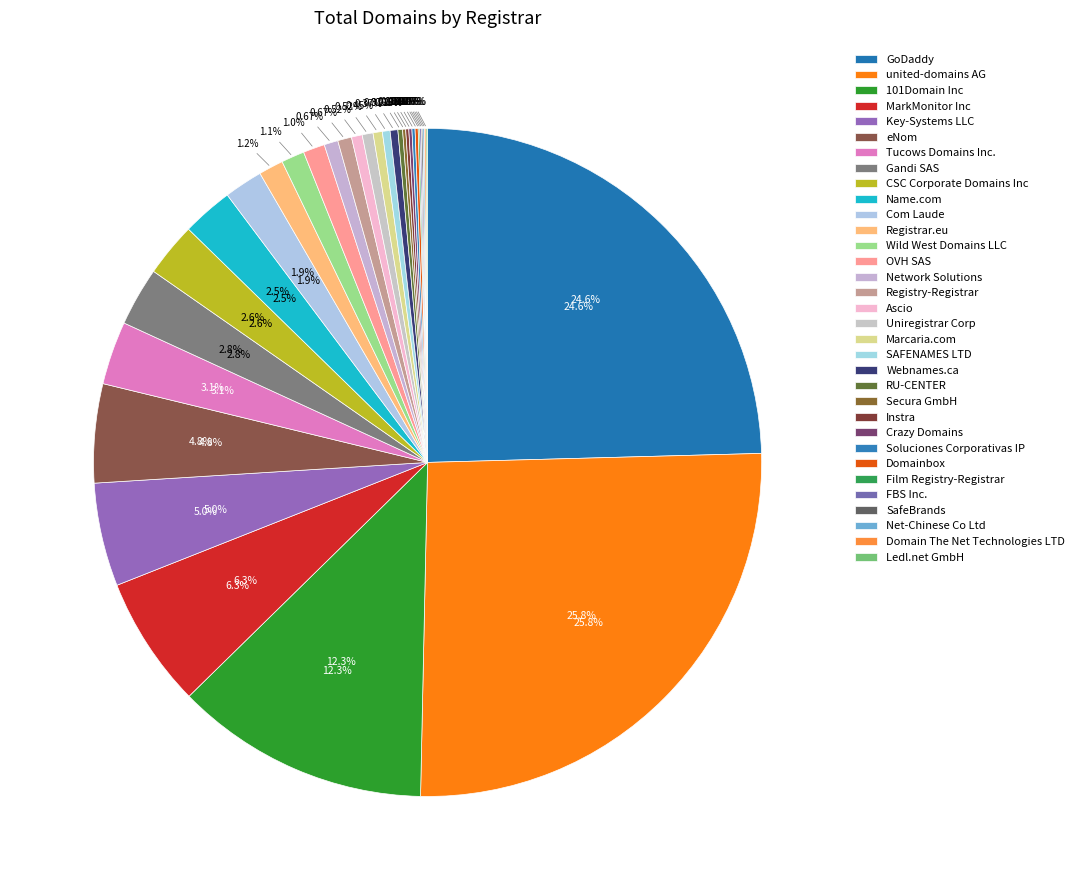

True or false: Key-Systems LLC accounts for 1% of the total.

False